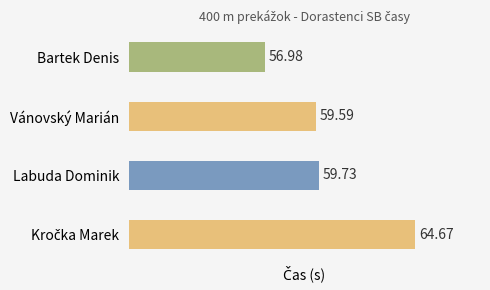

Which category has the lowest value across all series?

Bartek Denis